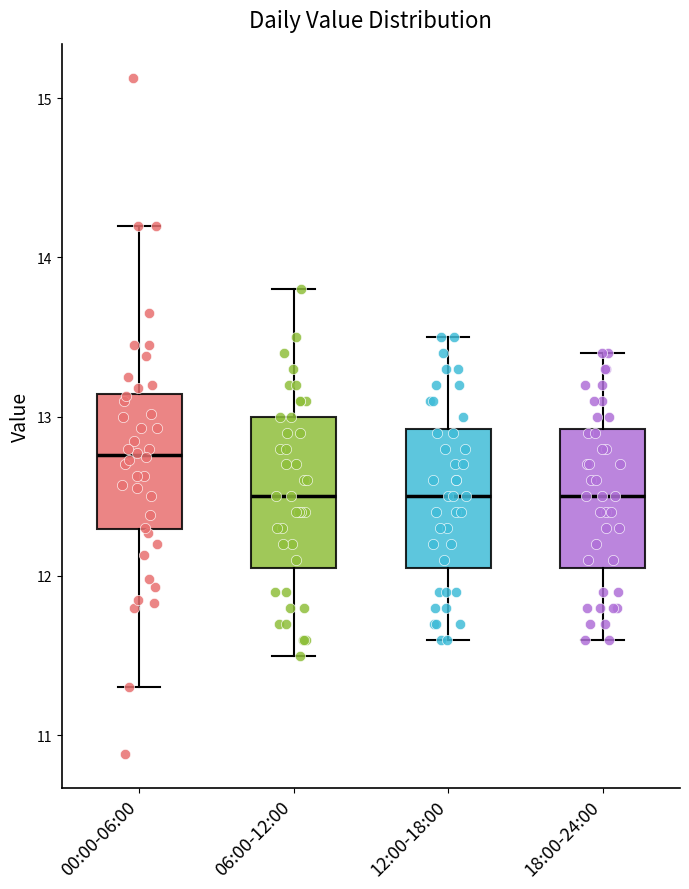

Reading left to right, read every box against the y-axis: the position of its median line, the range the box covers, and the ends of its whiskers. The values are not printed on the chart, so give them approximately, as read against the axis.

00:00-06:00: median 12.8, box 12.3 to 13.1, whiskers 11.3 to 14.2
06:00-12:00: median 12.5, box 12.1 to 13.0, whiskers 11.5 to 13.8
12:00-18:00: median 12.5, box 12.1 to 12.9, whiskers 11.6 to 13.5
18:00-24:00: median 12.5, box 12.1 to 12.9, whiskers 11.6 to 13.4